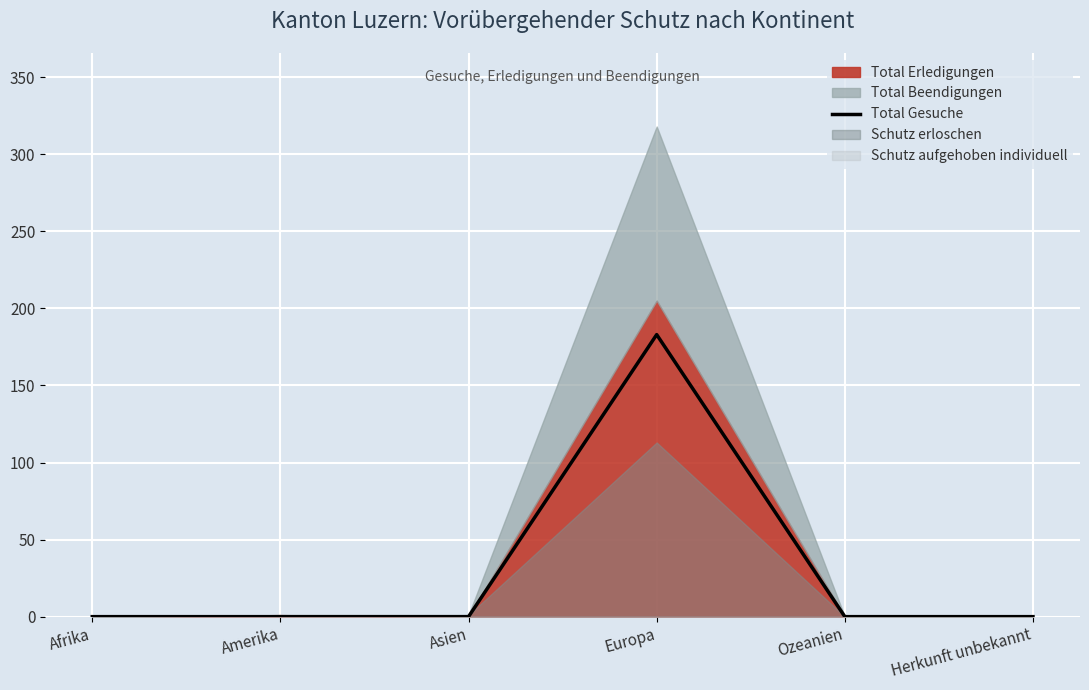

At which label is the value closest to 91?

Afrika